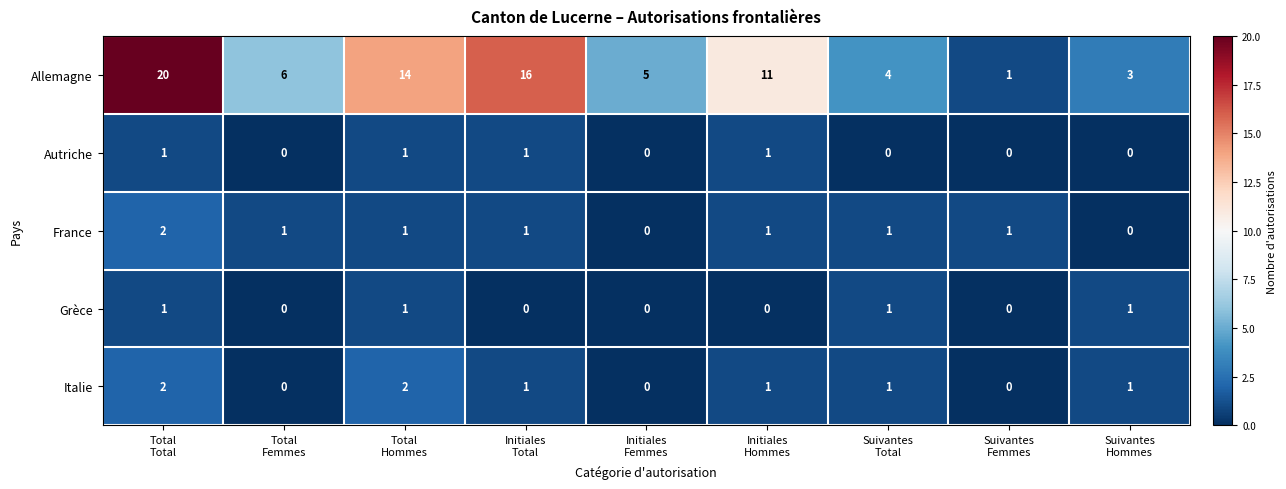

What is the spread (max minus min) of values at Total
Total?

19